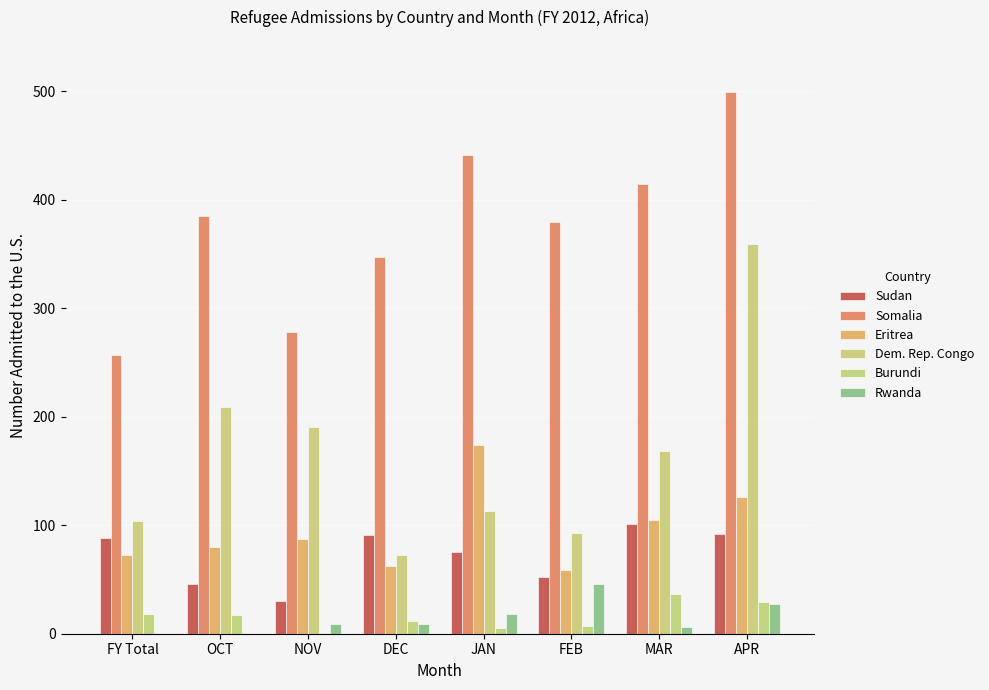

How many distinct data groups are displayed?

6